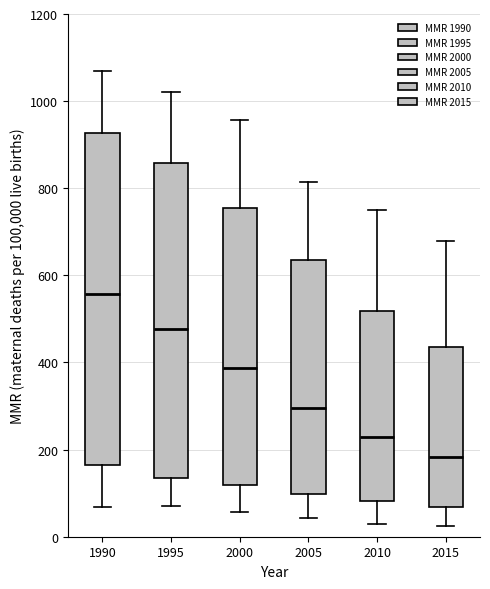

Reading left to right, transcribe this box plot: for each box, give where its median line is, the range the box spans, and where its two whiskers end, as read against the y-axis. The values are not printed on the chart, so give them approximately, as read against the axis.

1990: median 560, box 160 to 920, whiskers 60 to 1080
1995: median 480, box 140 to 860, whiskers 80 to 1020
2000: median 380, box 120 to 760, whiskers 60 to 960
2005: median 300, box 100 to 640, whiskers 40 to 820
2010: median 220, box 80 to 520, whiskers 20 to 740
2015: median 180, box 60 to 440, whiskers 20 to 680